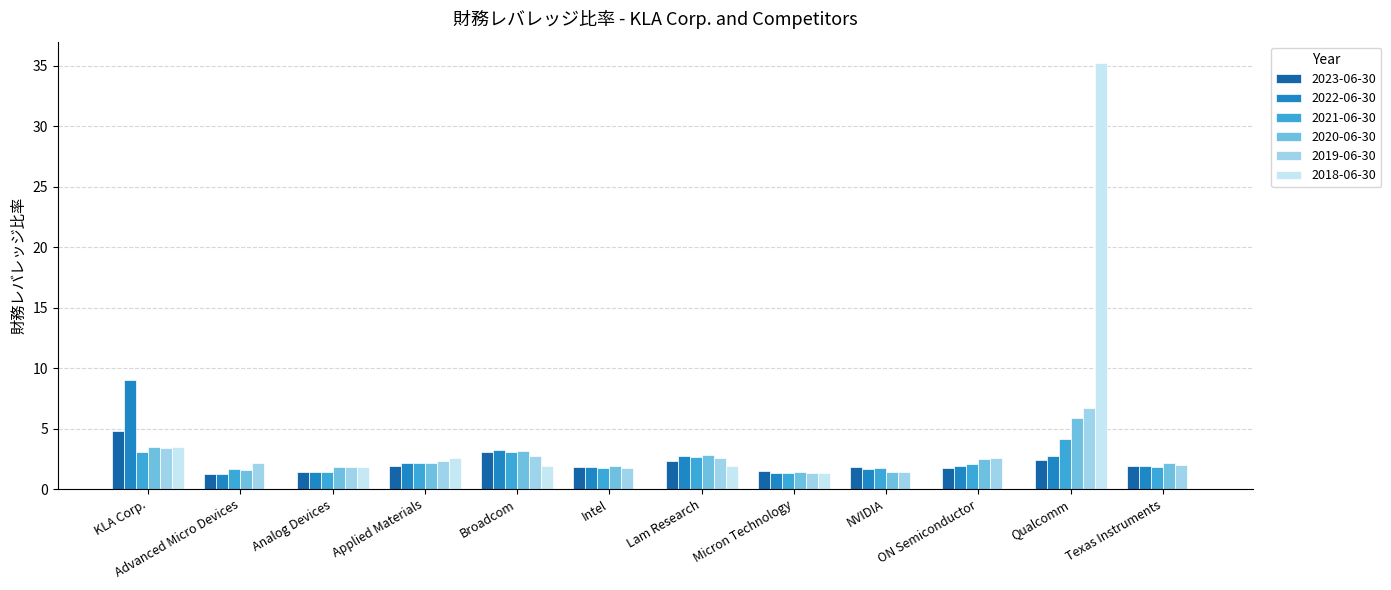

At which category is the sum across all series the highest?

Qualcomm